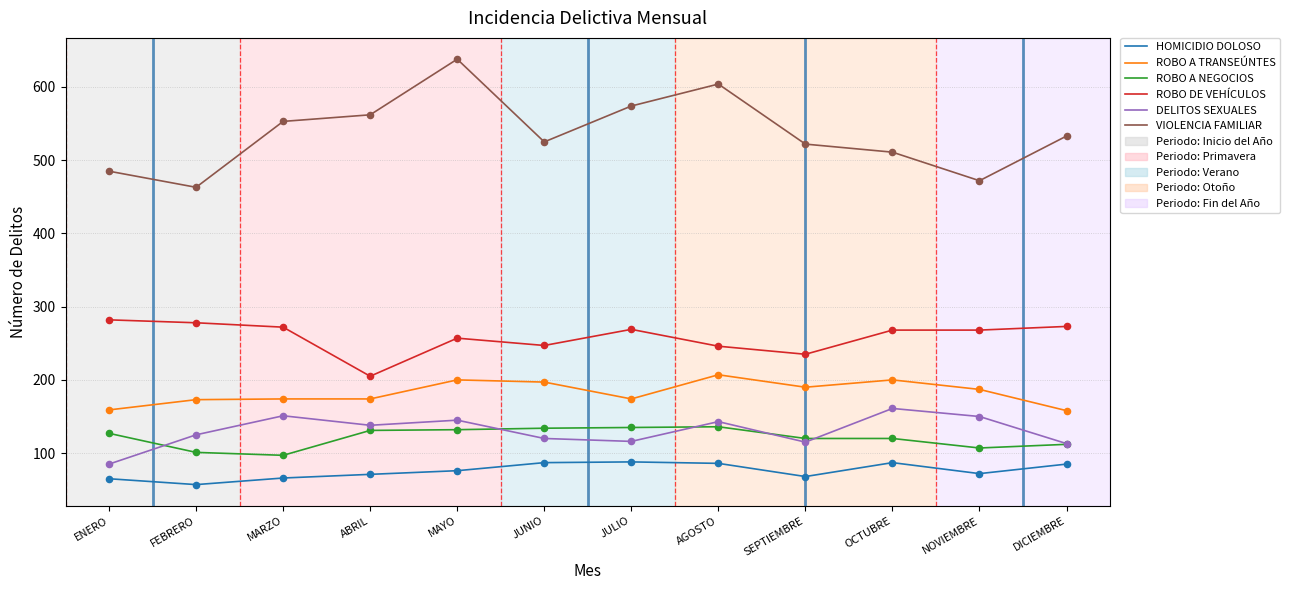

Which series has the largest total across all categories?

VIOLENCIA FAMILIAR